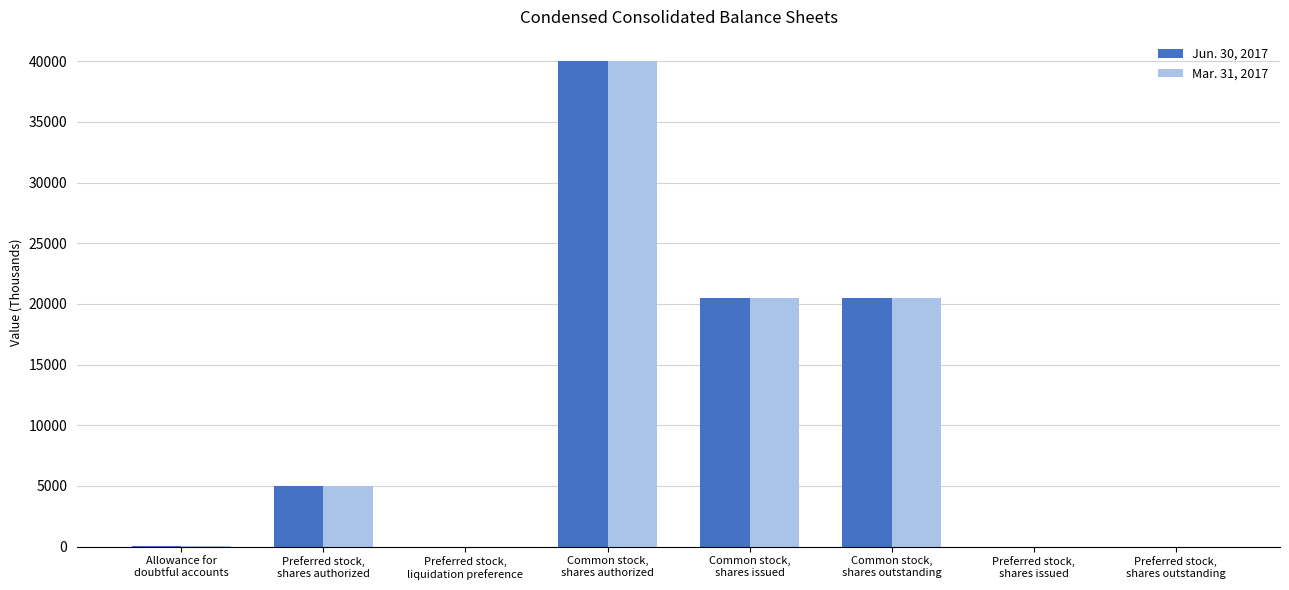

True or false: Mar. 31, 2017 has a value of 8762 at Common stock,
shares issued.

False